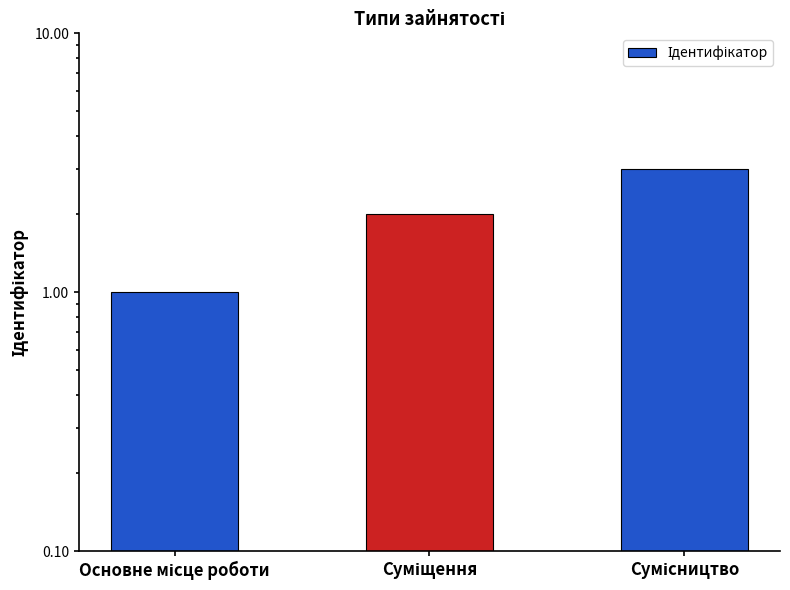

Reading right to left, what are all the values shown in this chart?

3	2	1